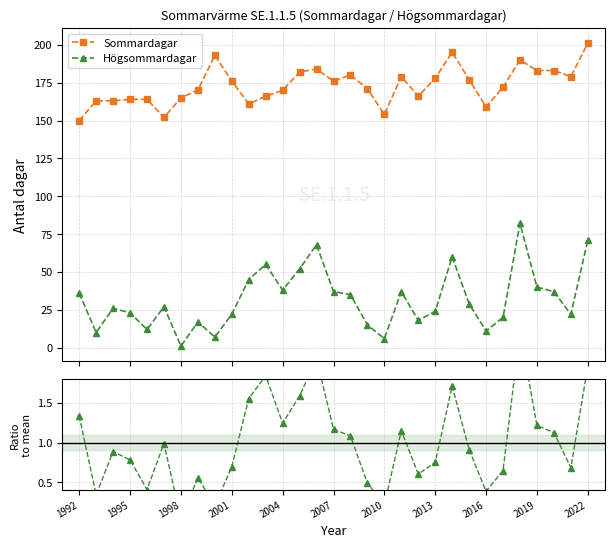

True or false: Högsommardagar and Högsommar / Sommar cross at least once.

False